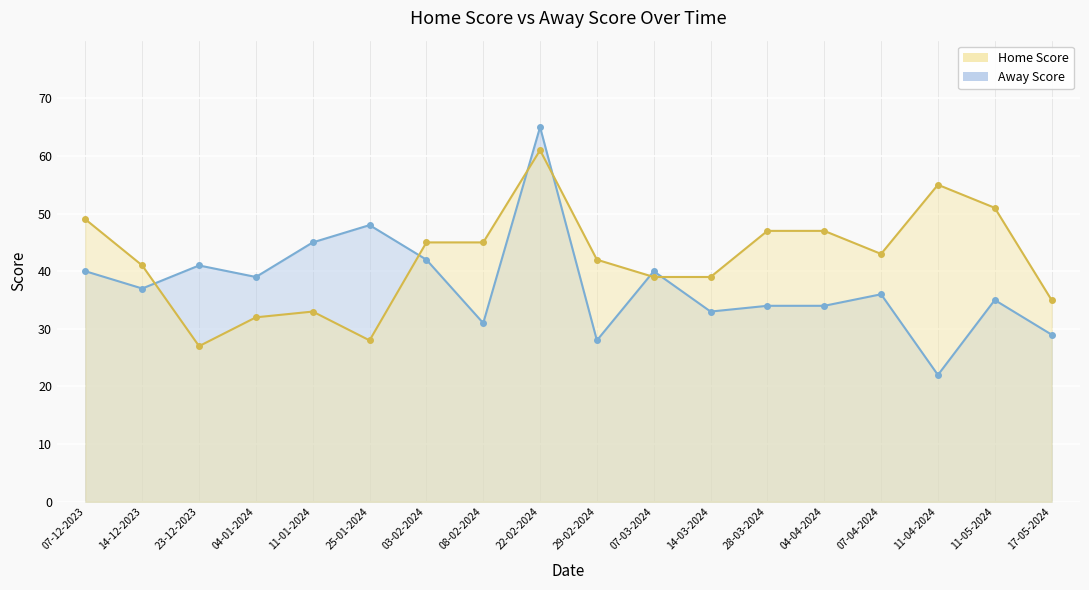

Is the value of Home Score at 14-12-2023 greater than the value of Away Score at 11-04-2024?

Yes